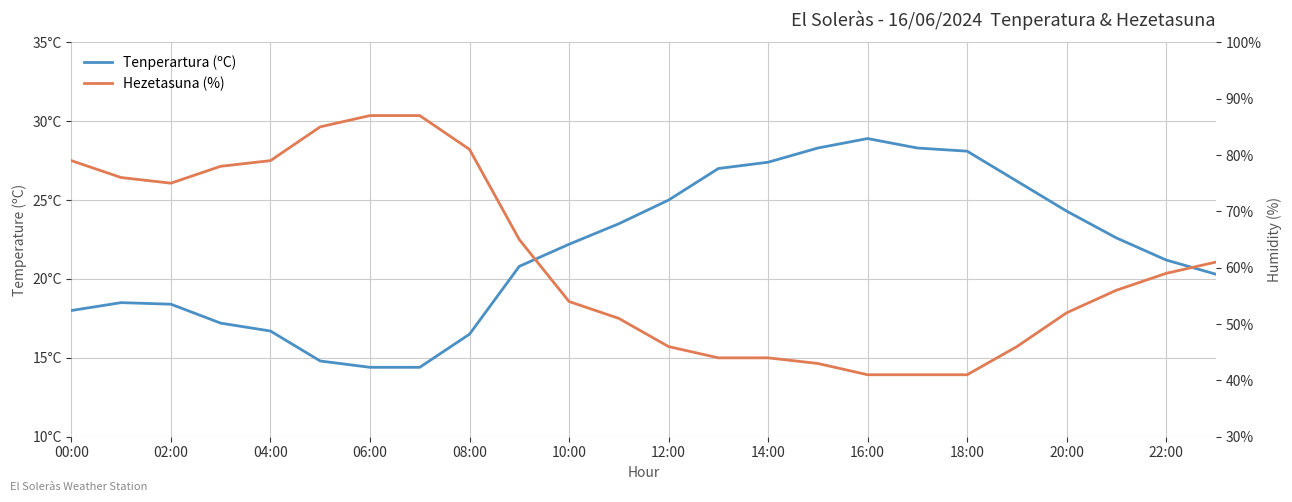

Rank the series at 04:00 from lowest to highest value.

Tenperartura (ºC), Hezetasuna (%)